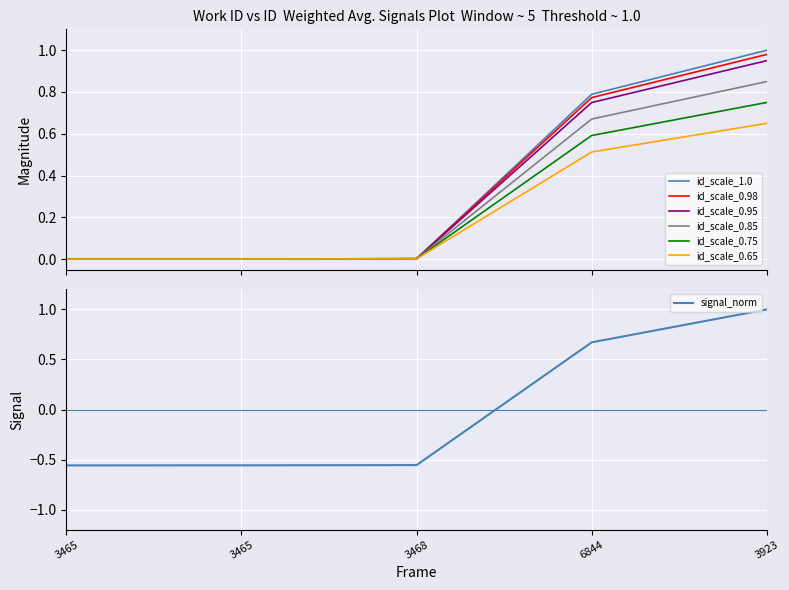

What is the label of the 4th point from the right?

3465